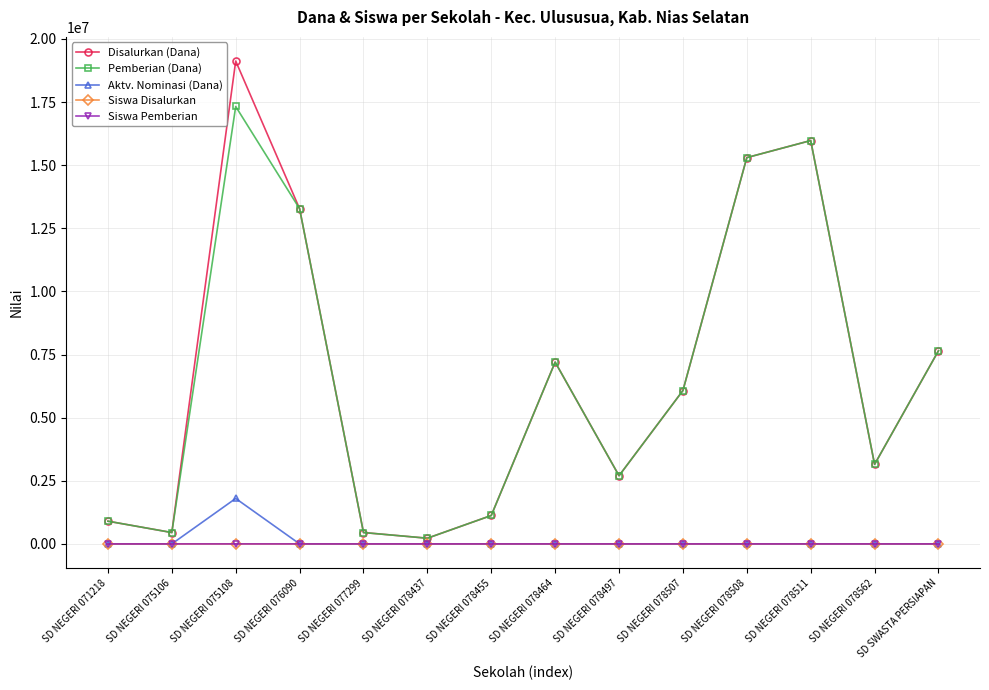

Which category has the highest value across all series?

SD NEGERI 075108